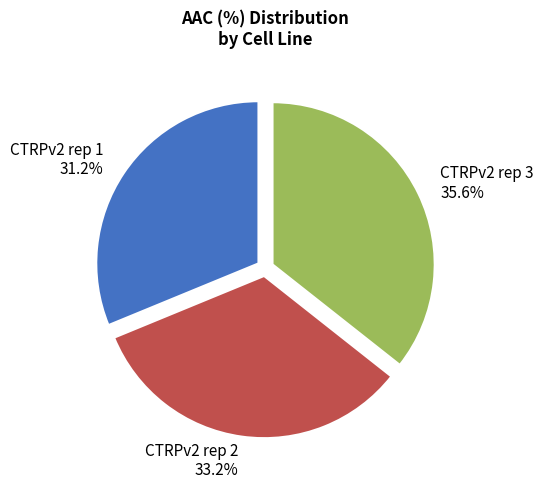

Rank the categories by value from lowest to highest.

CTRPv2 rep 1, CTRPv2 rep 2, CTRPv2 rep 3